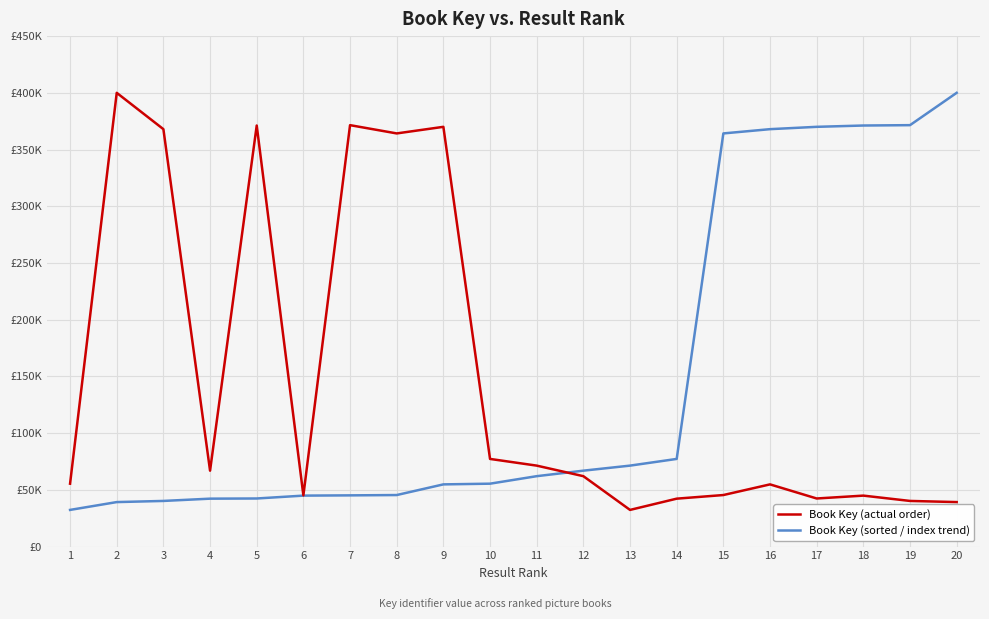

True or false: Book Key (actual order) has more than 0 interior local peaks.

True